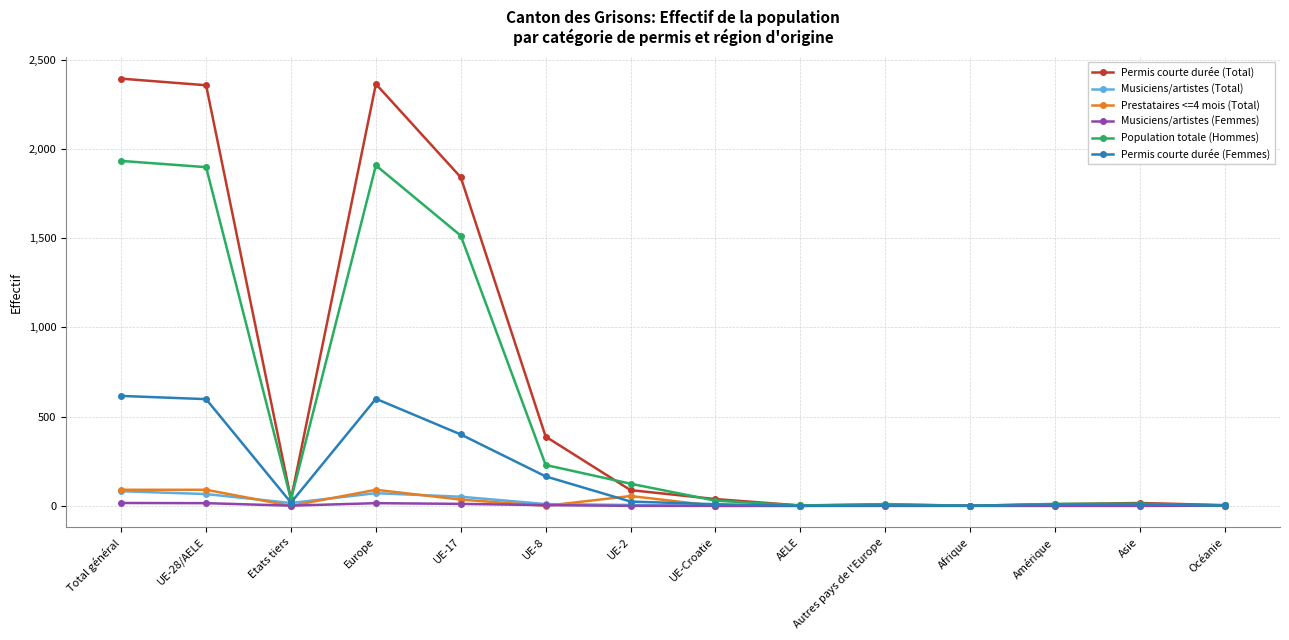

What is the label of the 11th point from the left?

Afrique